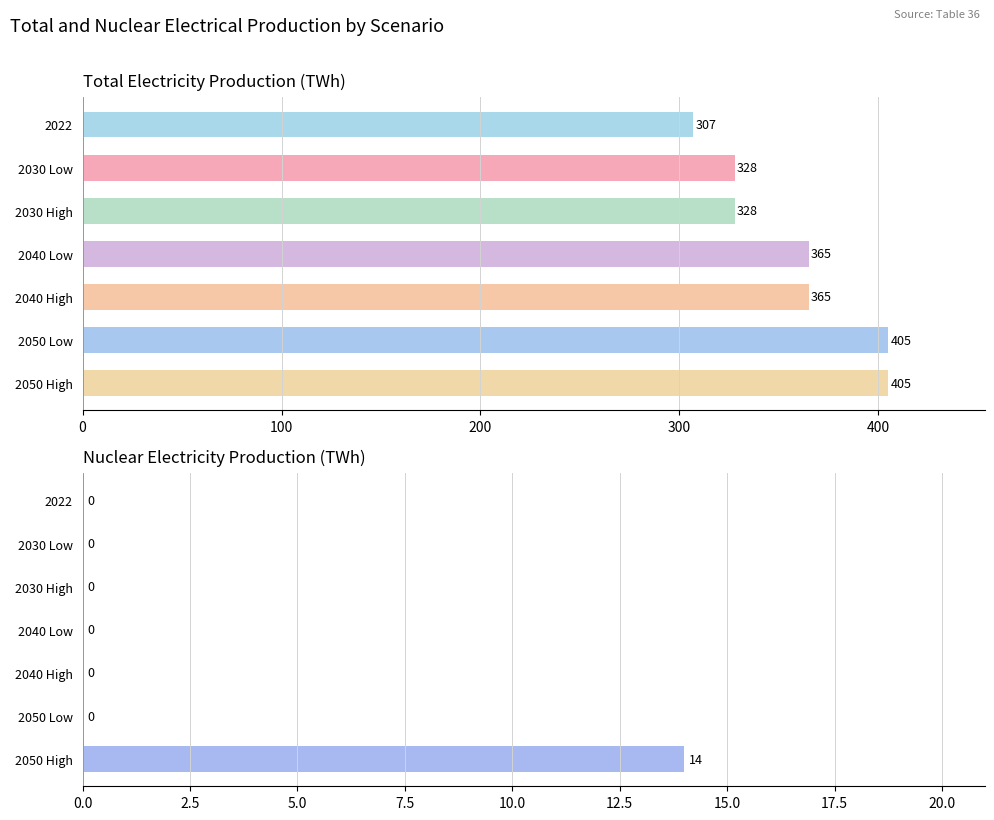

What is the value of the Total bar at the 2nd from the left?

328